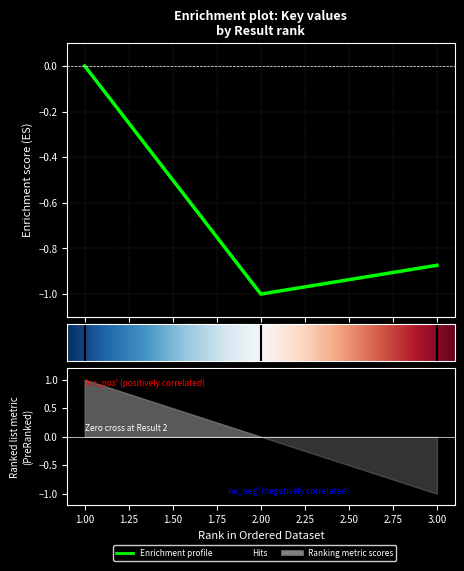

Which category has the highest value across all series?

1